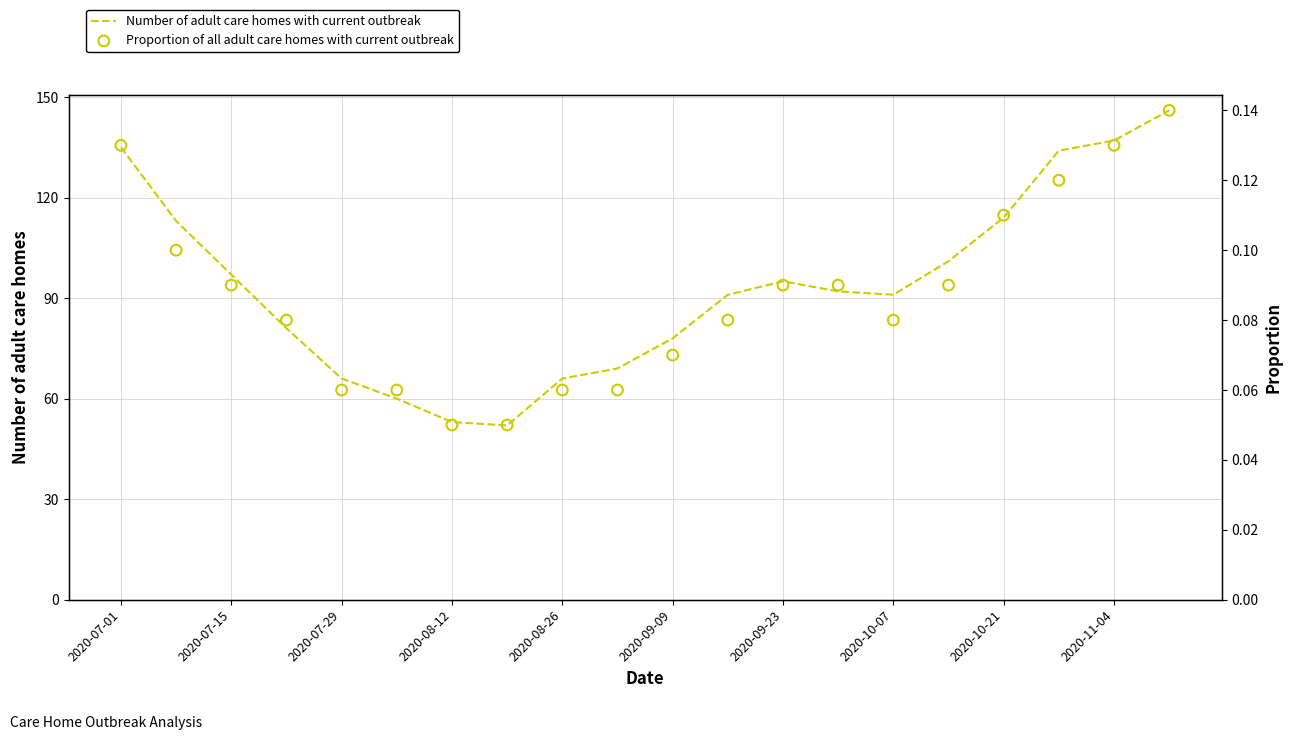

What is the total value across all series at 17?

134.1